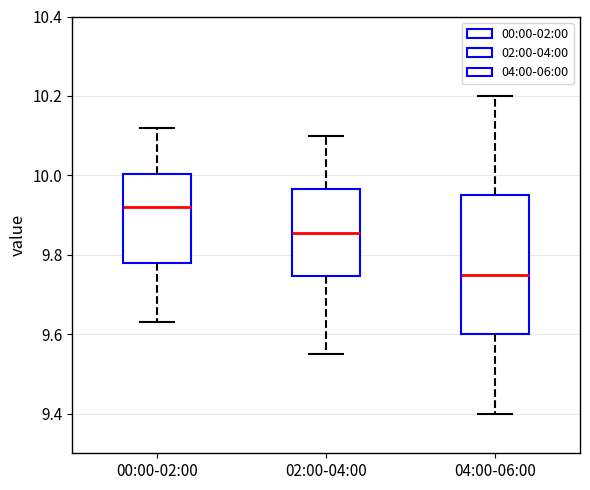

Reading left to right, transcribe this box plot: for each box, give where its median line is, the range the box spans, and where its two whiskers end, as read against the y-axis. The values are not printed on the chart, so give them approximately, as read against the axis.

00:00-02:00: median 9.92, box 9.78 to 10.00, whiskers 9.64 to 10.12
02:00-04:00: median 9.86, box 9.74 to 9.96, whiskers 9.56 to 10.10
04:00-06:00: median 9.76, box 9.60 to 9.96, whiskers 9.40 to 10.20